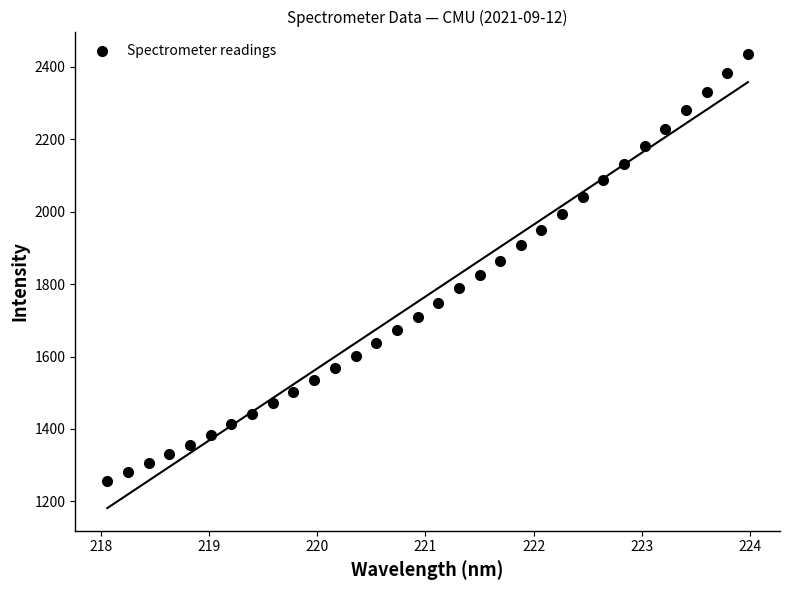

What is the range of Y values (max minus min)?

1177.3